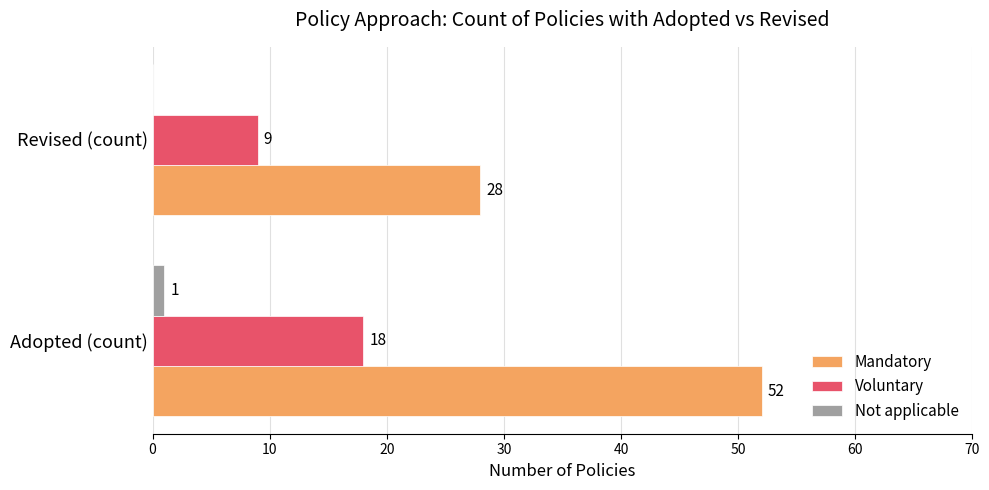

At which category is the sum across all series the highest?

Adopted (count)